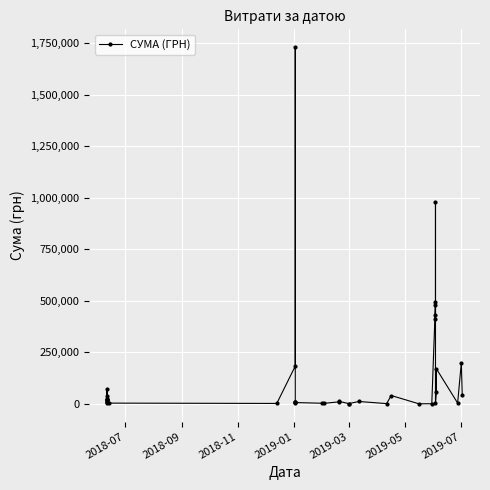

True or false: the data shows 740021.7 at 31.

False